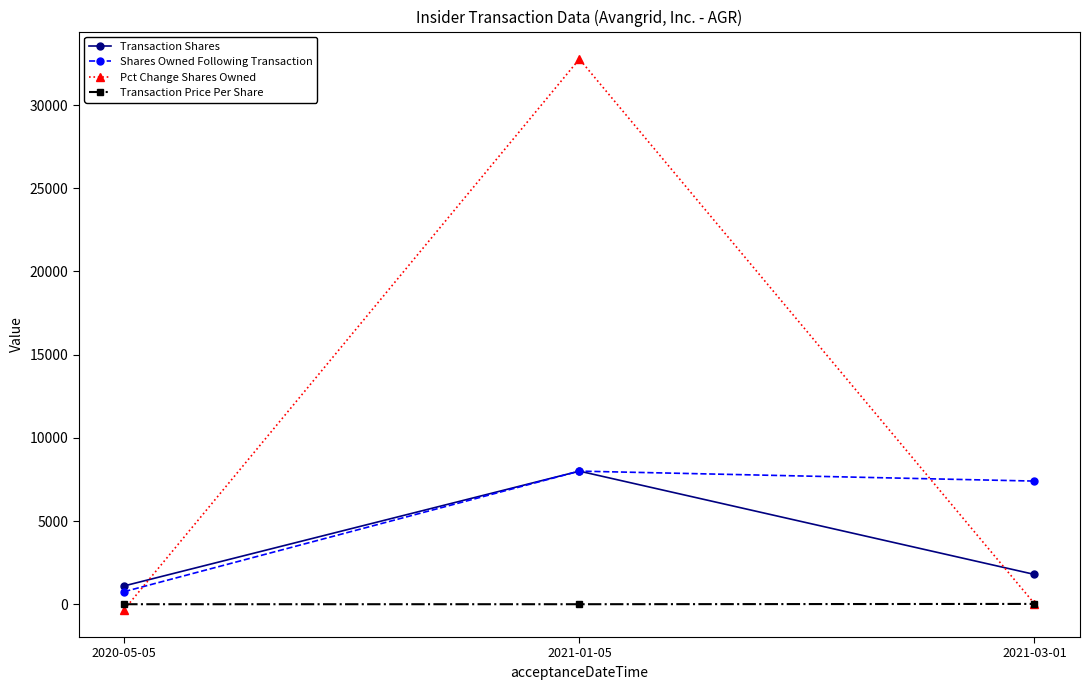

The value of Shares Owned Following Transaction at 2021-01-05 is 2655.0. True or false?

False